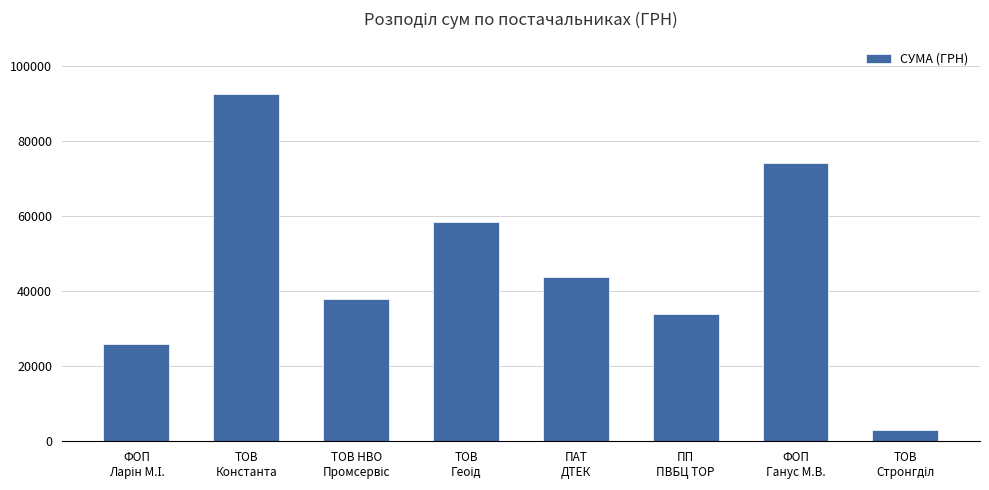

What value does the data have at ПАТ
ДТЕК?

43718.4